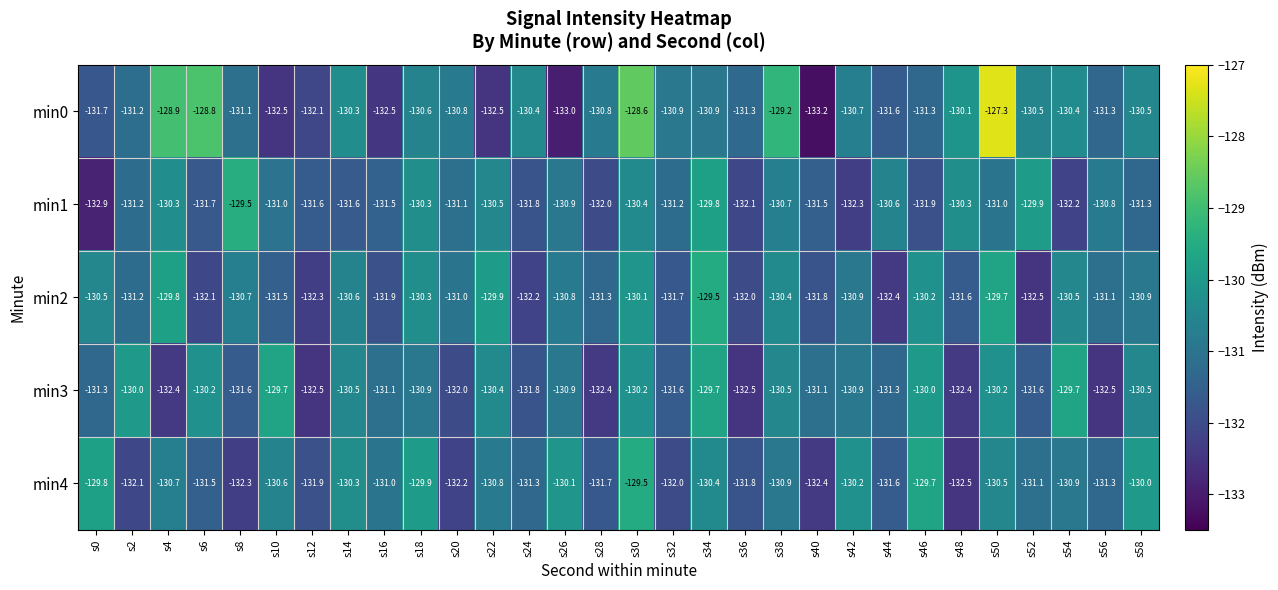

Between s42 and s48, which series saw the biggest shift?

min4